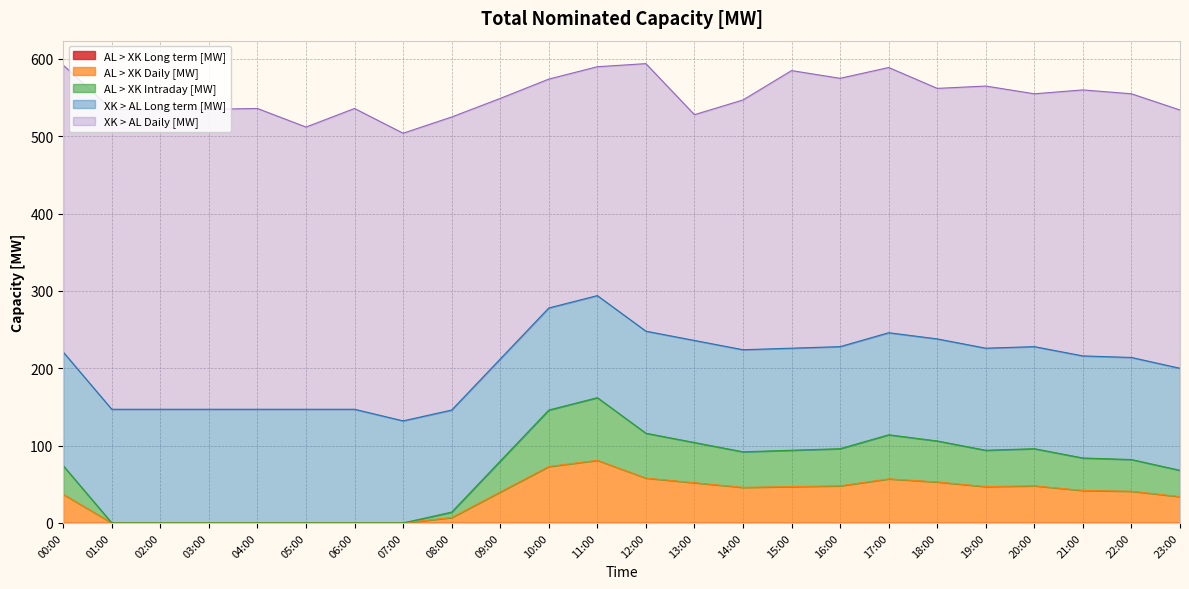

Which category has the highest value across all series?

04:00